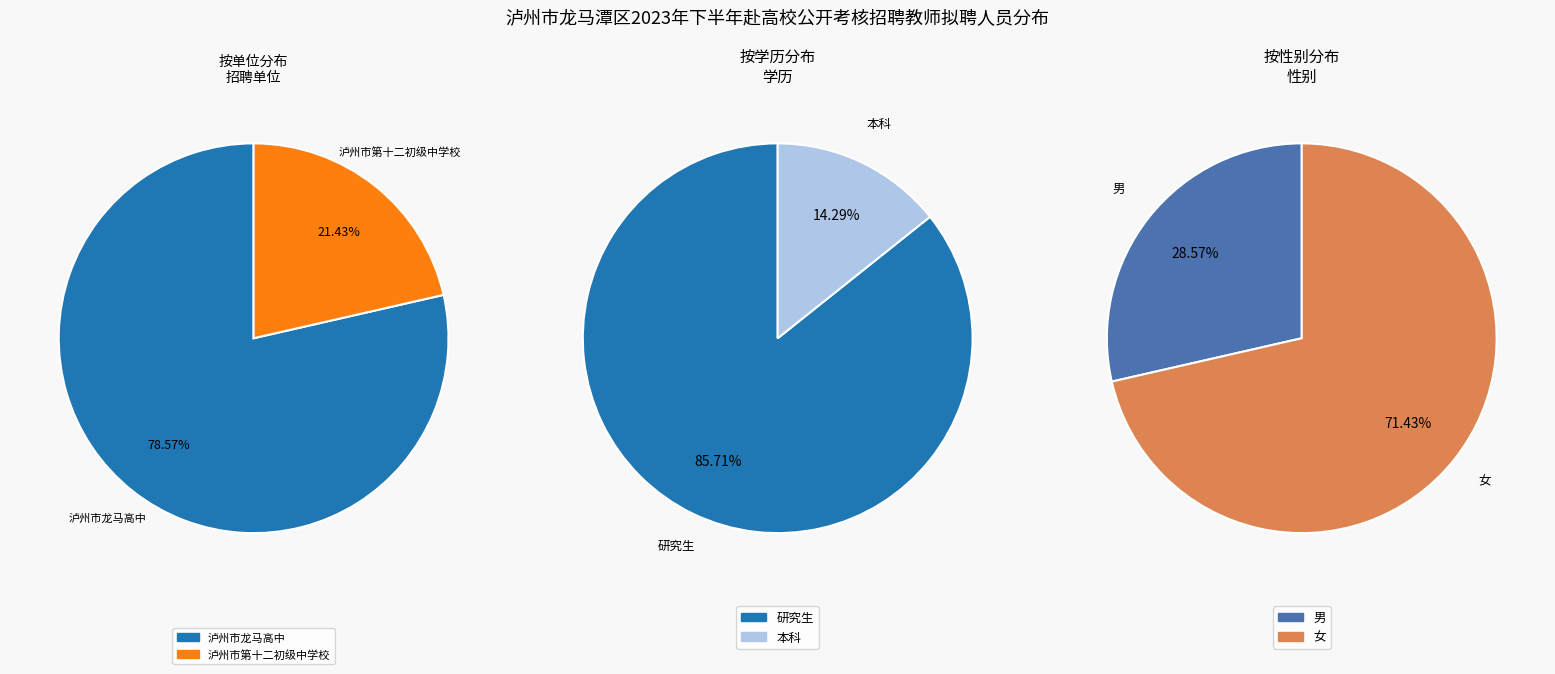

What is the change in value from 泸州市龙马高中 to 泸州市第十二初级中学校?

-8